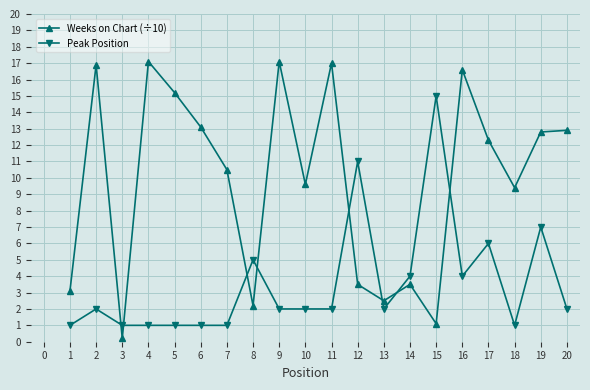

How many values in the Weeks on Chart (÷10) series exceed 12?

10